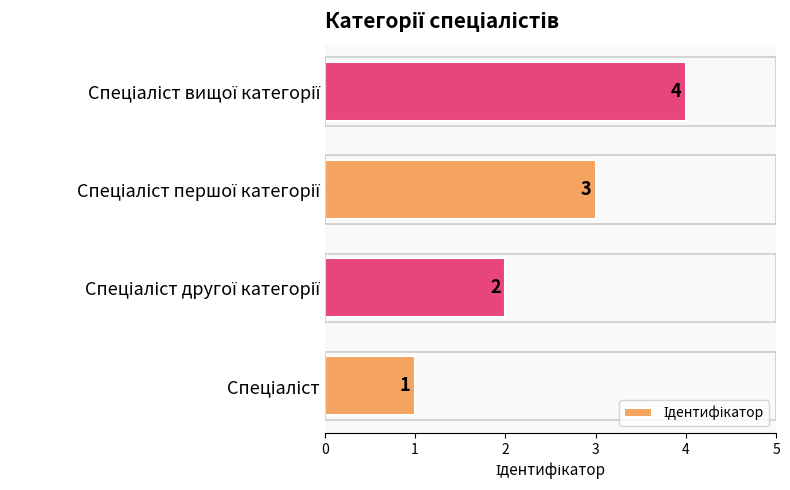

How many values are between 2 and 4?

3